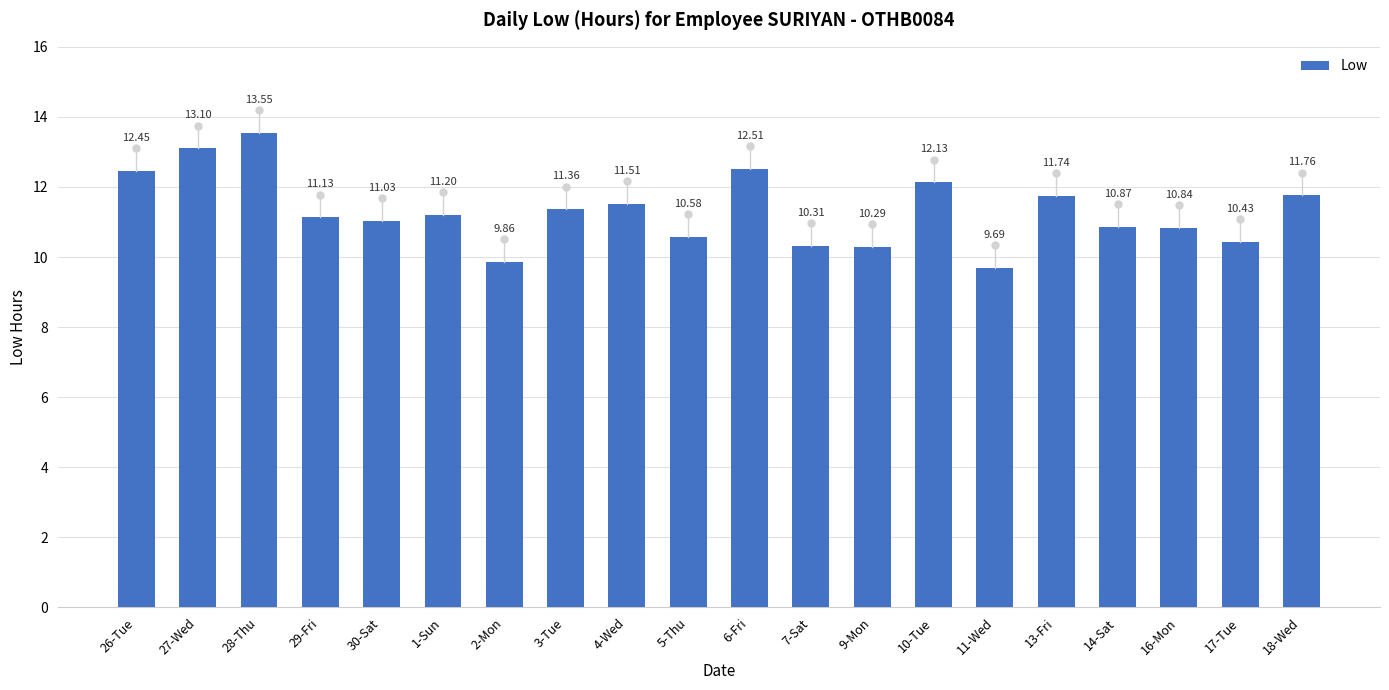

What is the value of the 2nd bar from the left?

13.1